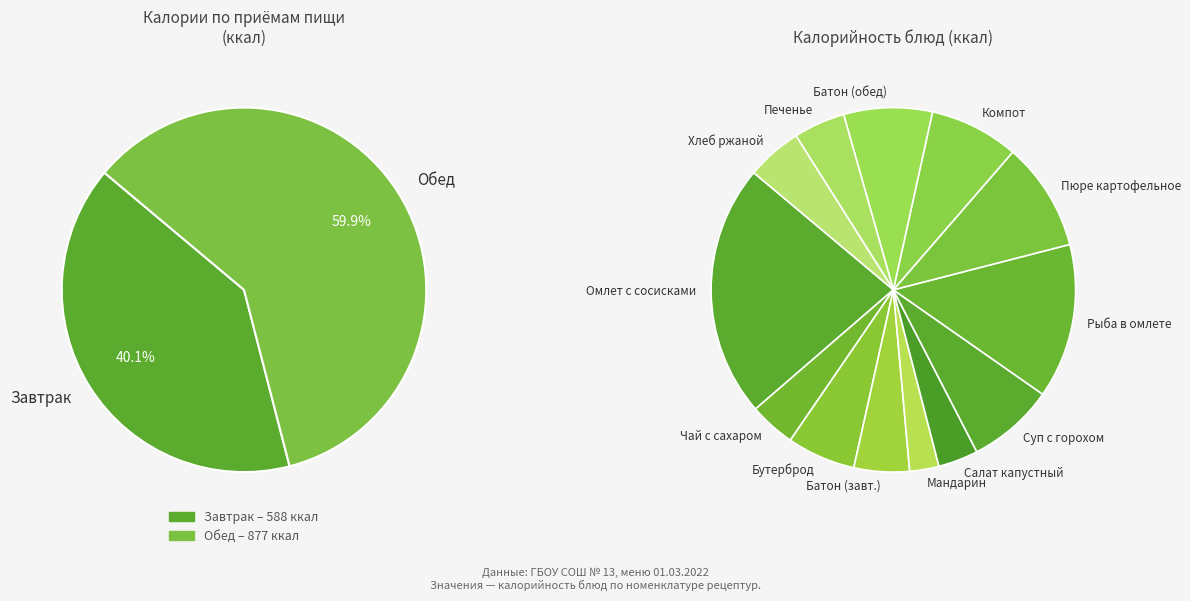

To the nearest percent, what is the combined percentage of Батон нарезной (обед) and Пюре картофельное?

17%